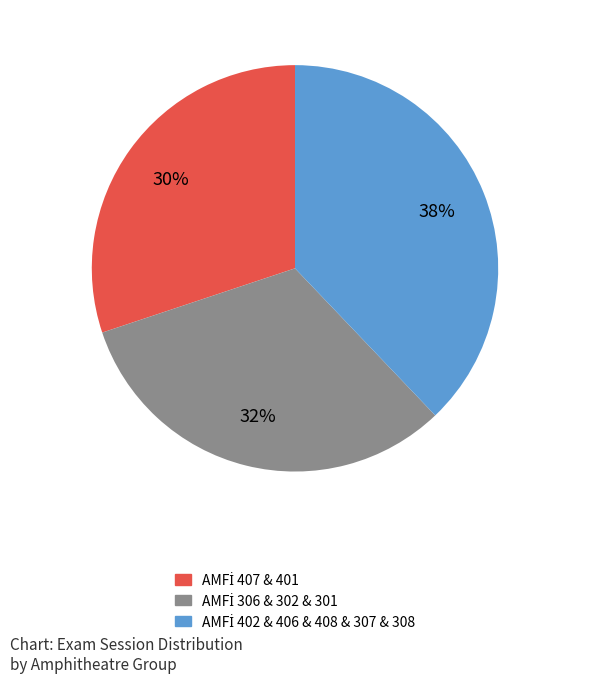

Does any single category account for the majority?

No